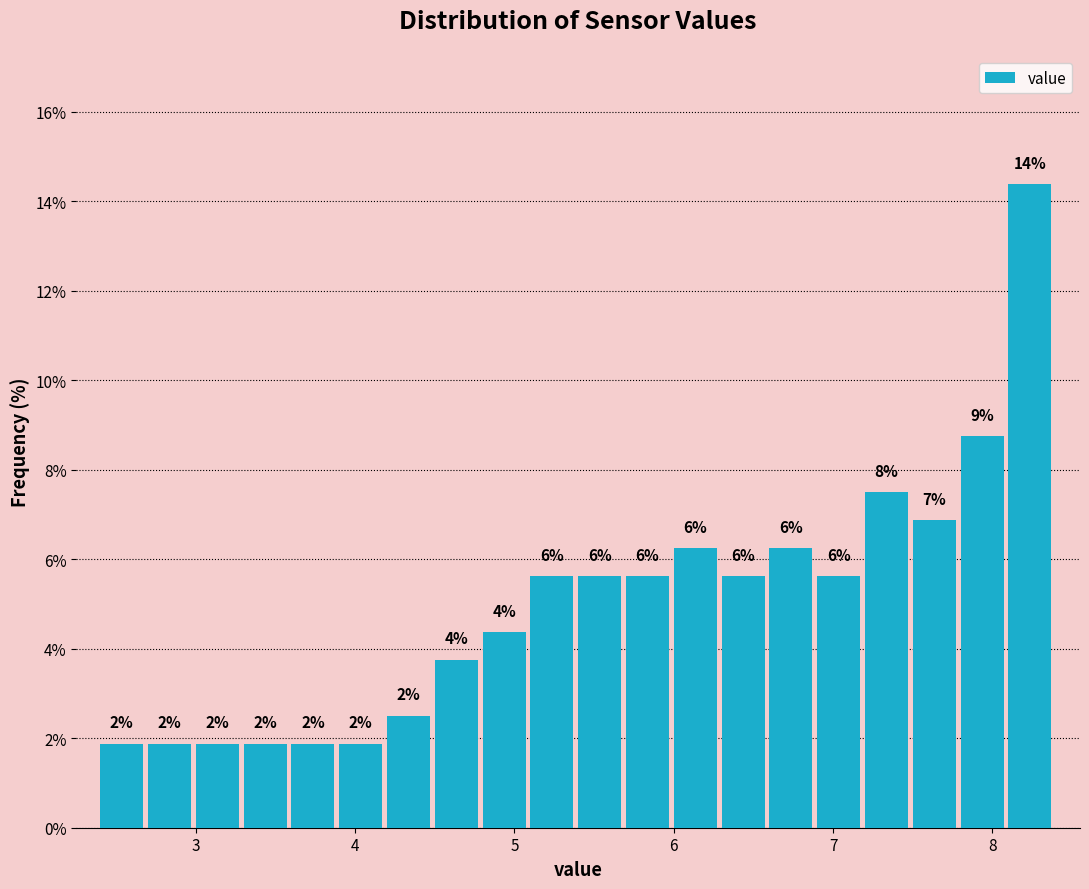

Around what value on the x-axis is the tallest bar? Give the approximate position of its centre, as read against the axis.

8.2